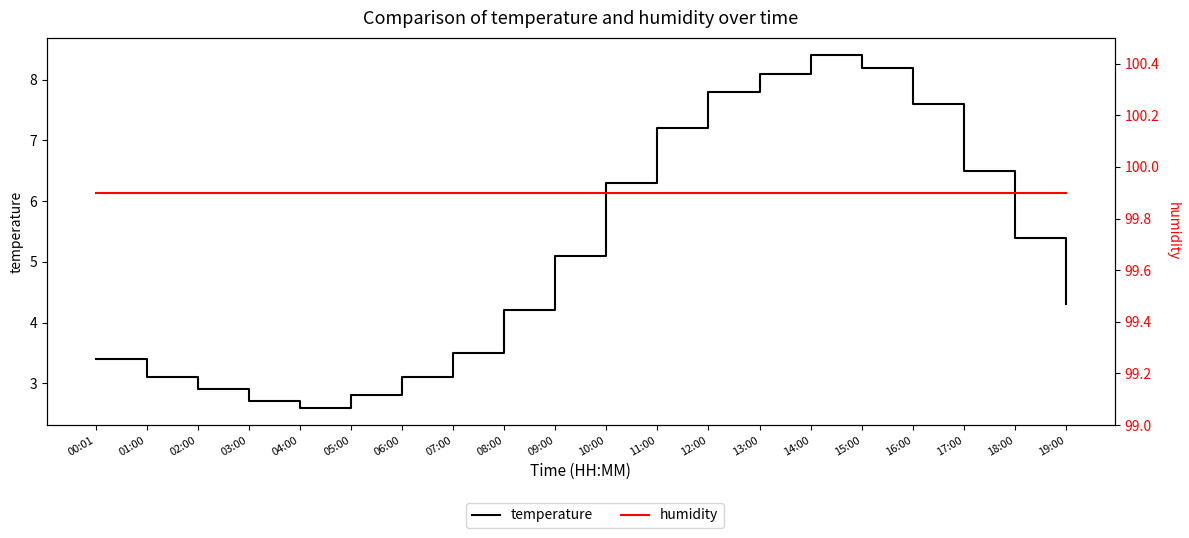

True or false: humidity and temperature intersect in this chart.

False